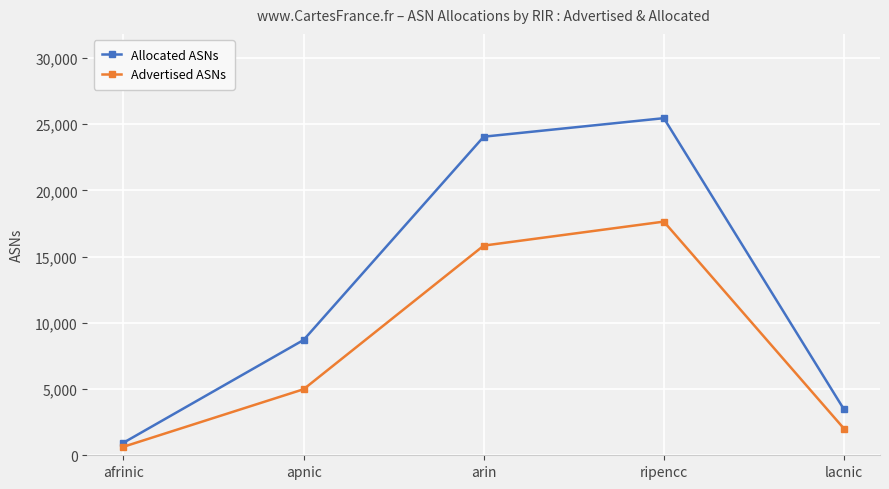

True or false: Advertised ASNs and Allocated ASNs cross at least once.

False